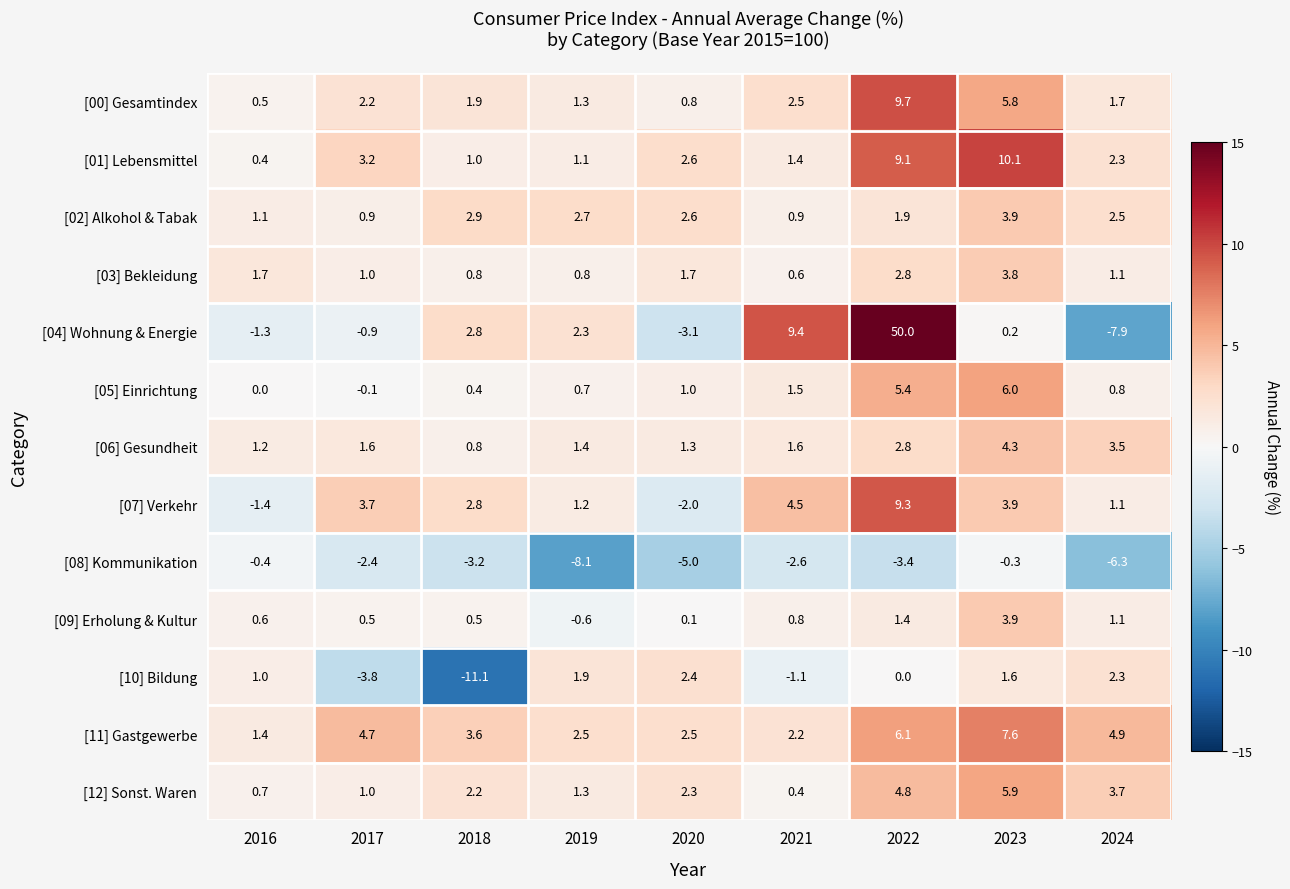

Which series has the largest total across all categories?

[04] Wohnung & Energie